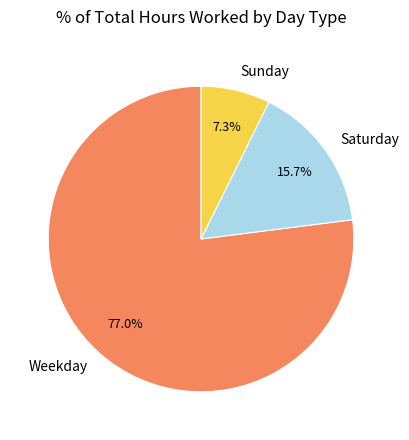

How many slices are in this pie chart?

3